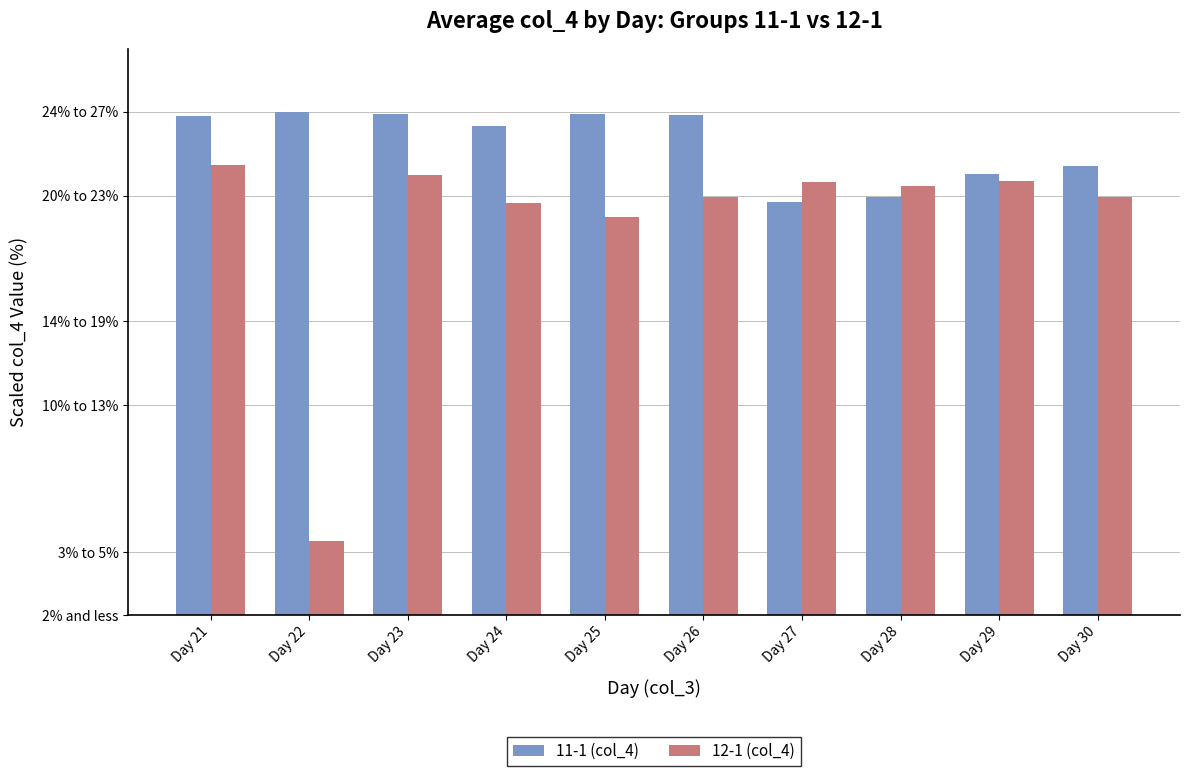

Are the bars grouped side by side (vs. stacked)?

Yes